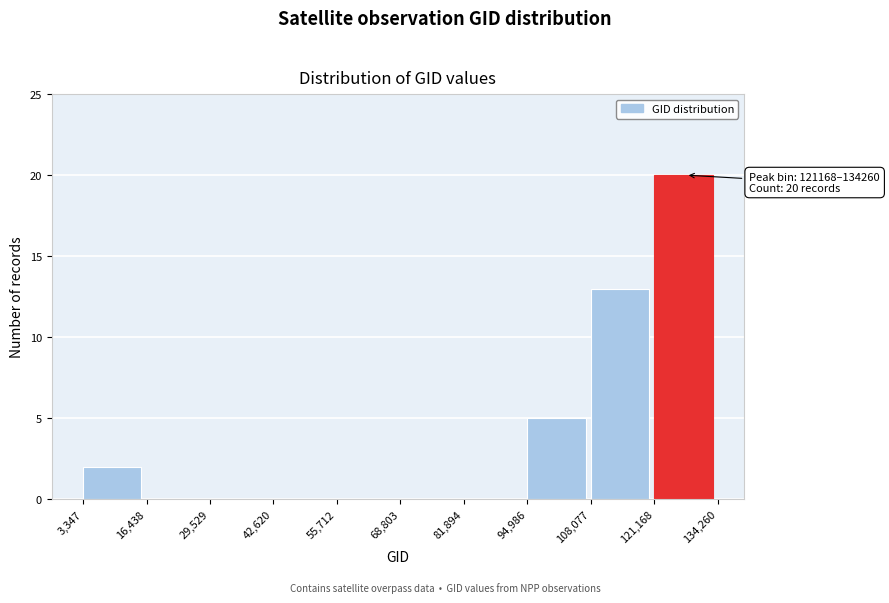

Over which range of the x-axis is the bar tallest?

121,168 to 134,260